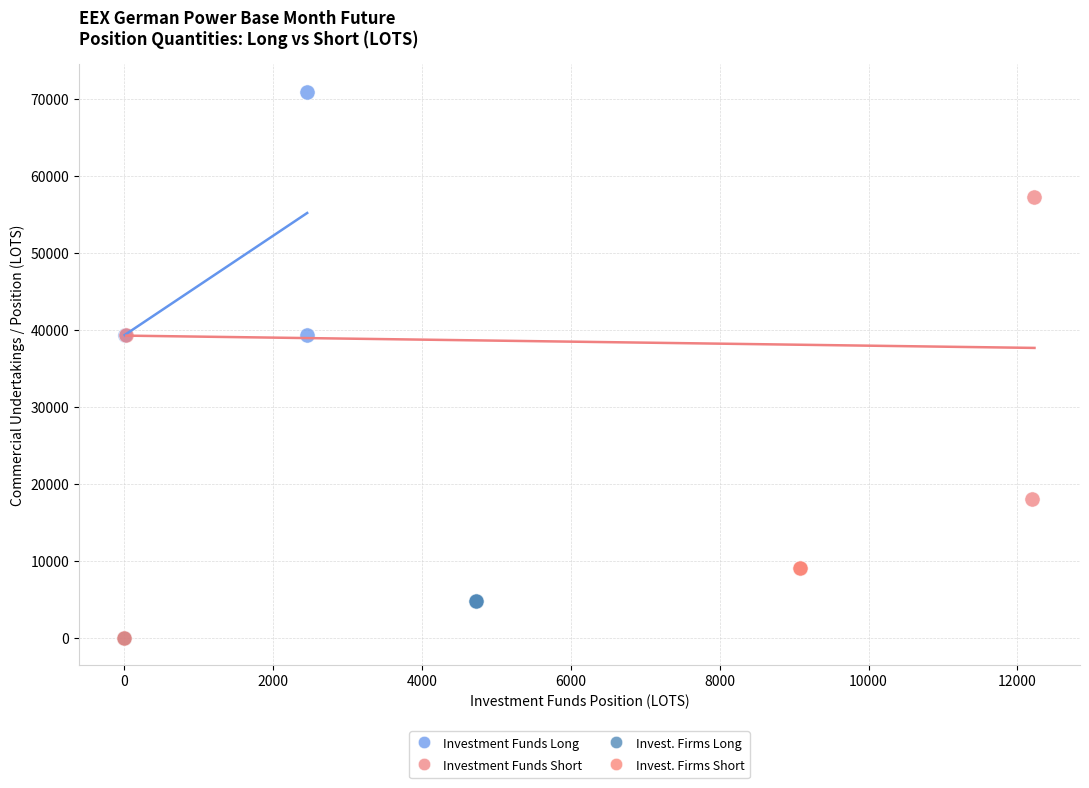

Which series has the largest Y range (max minus min)?

Investment Funds Short